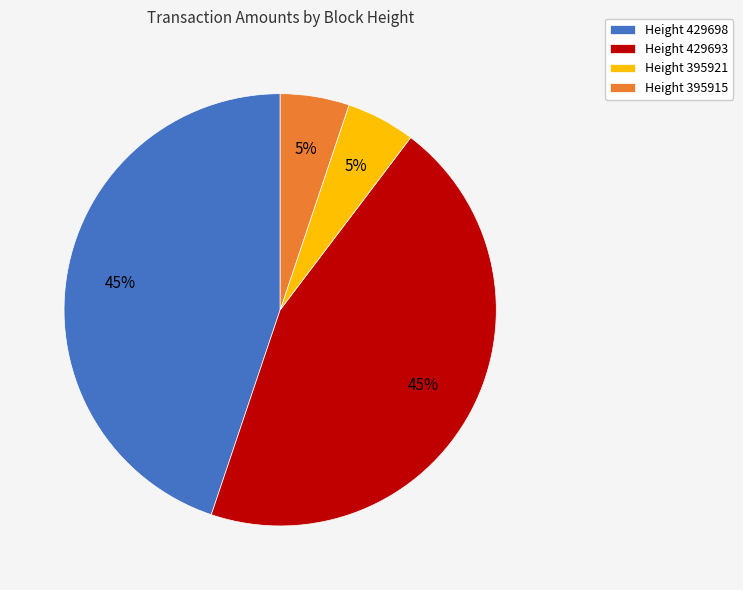

Do Height 429693 and Height 429698 together represent more than half of the pie?

Yes